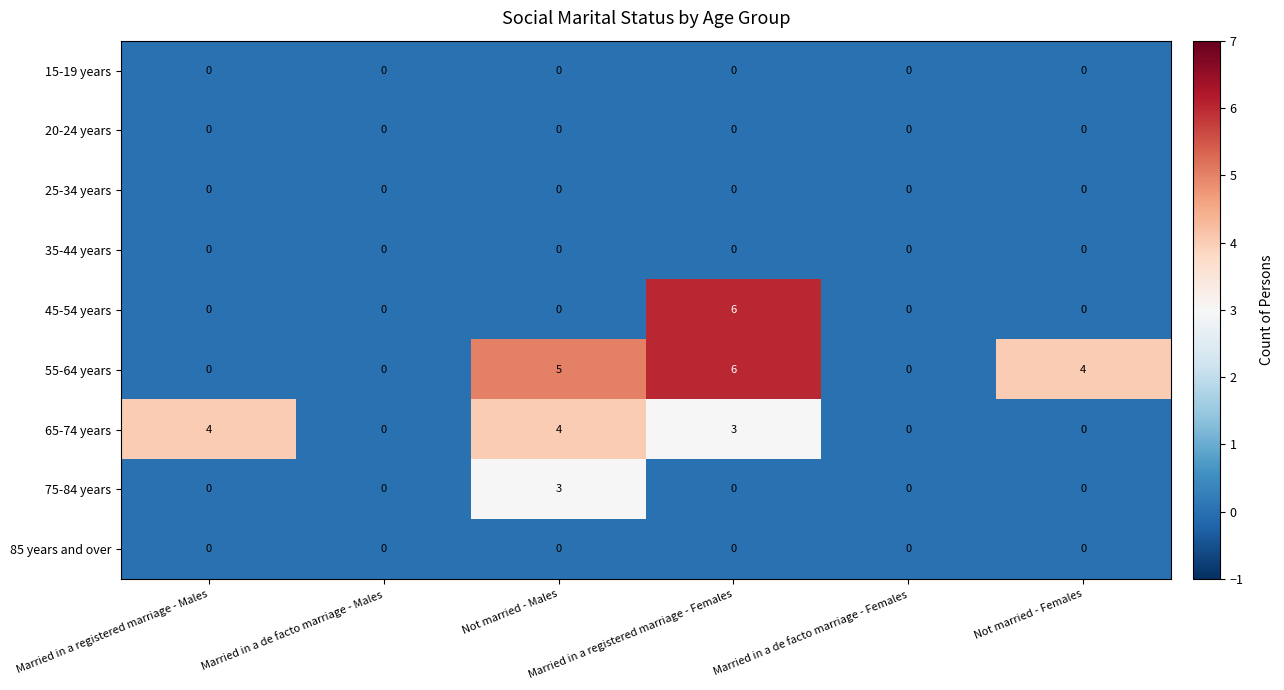

Which series has the largest total across all categories?

55-64 years